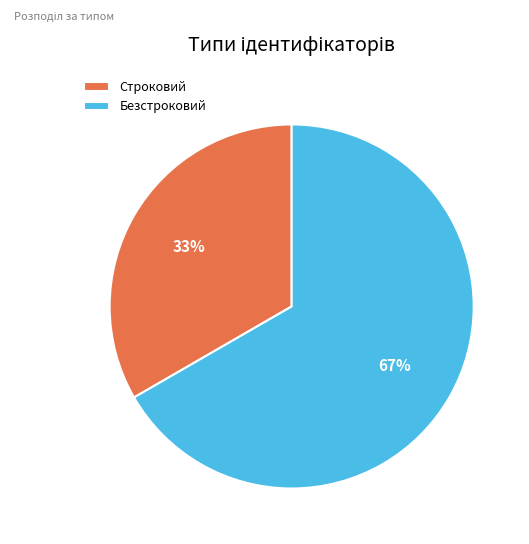

To the nearest percent, what is the combined percentage of Строковий and Безстроковий?

100%